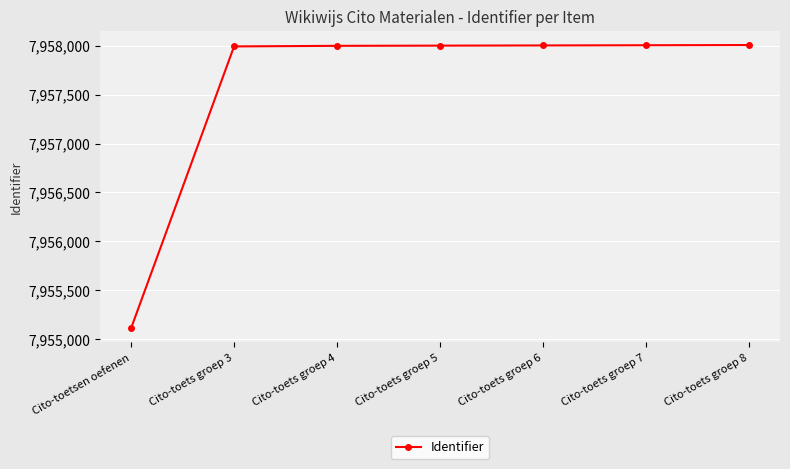

What is the label of the 1st point from the left?

Cito-toetsen oefenen